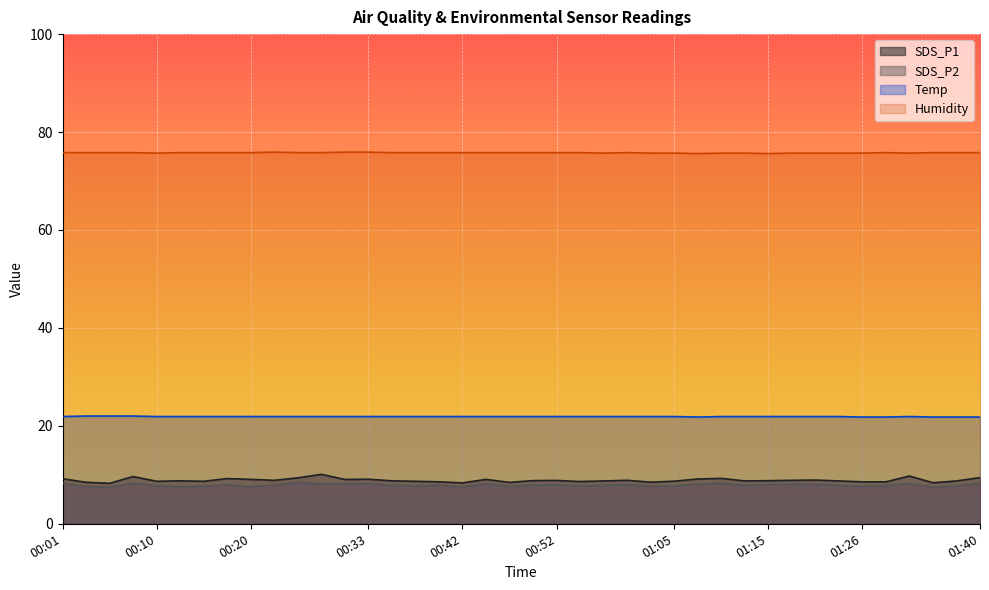

In SDS_P1, how many points are higher than both neighbors (excluding endpoints)?

11